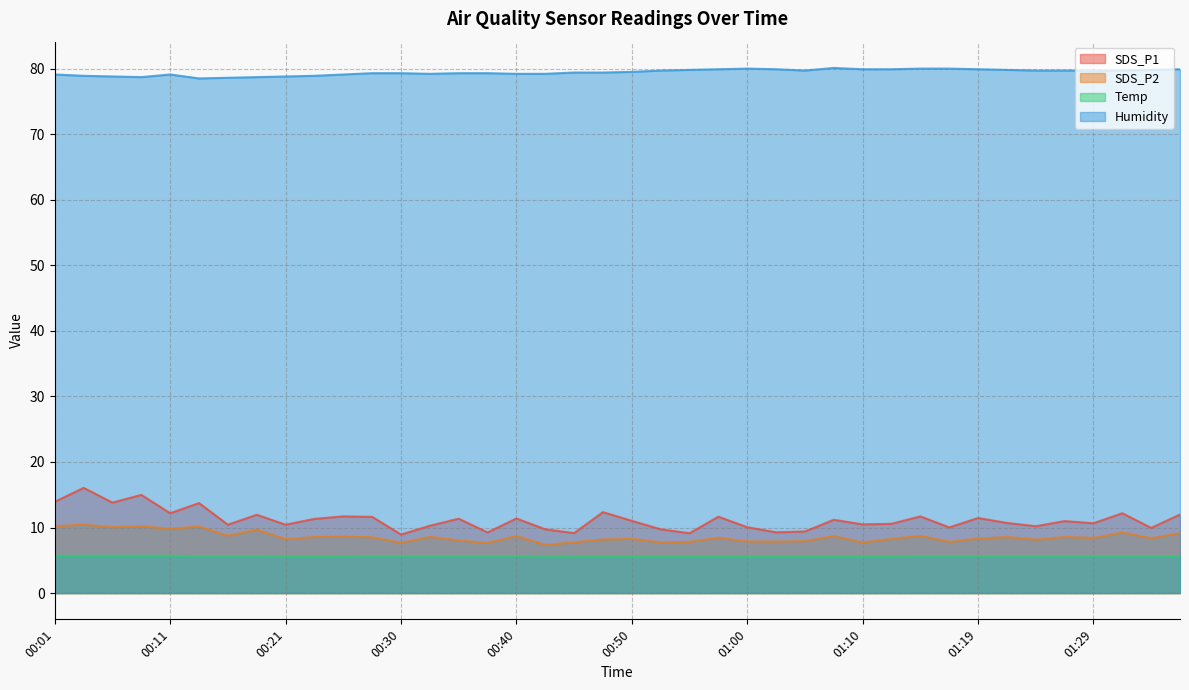

What value does the Temp series have at 00:35?

5.6